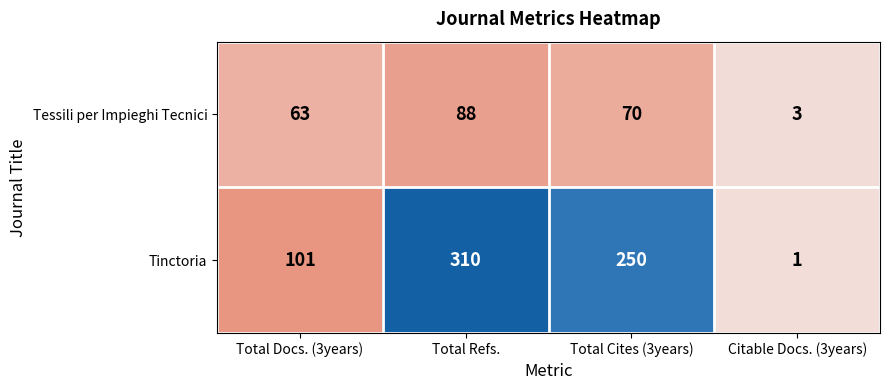

What is the sum of all Tessili per Impieghi Tecnici values?

224